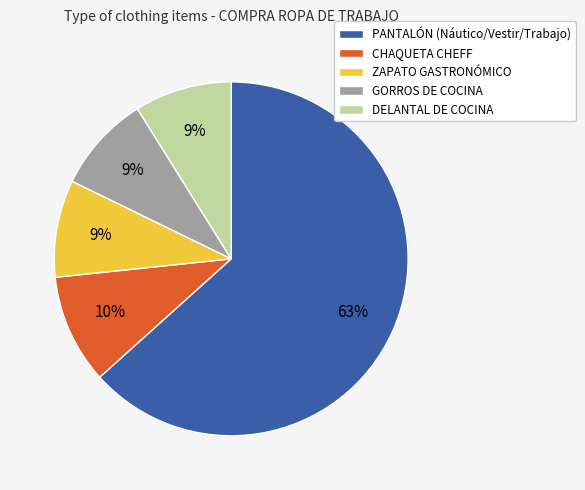

How many slices are in this pie chart?

5